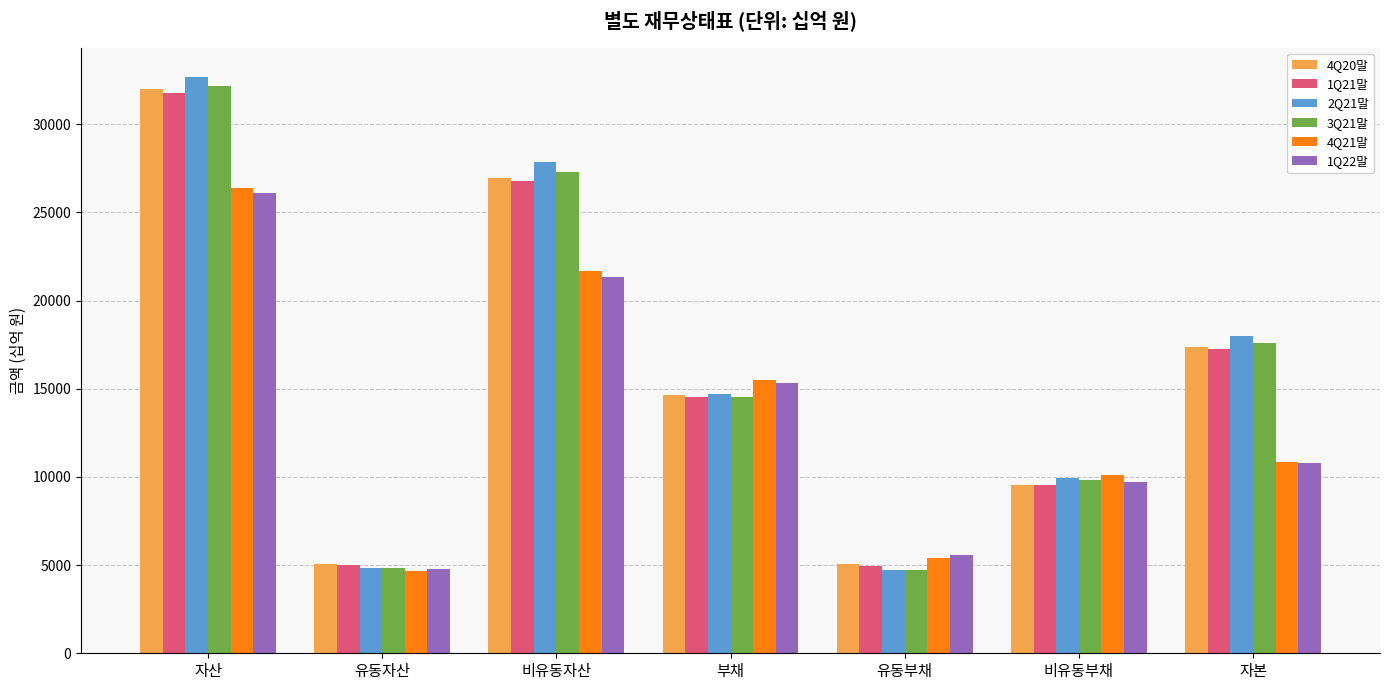

What are all the series names shown in the legend?

4Q20말, 1Q21말, 2Q21말, 3Q21말, 4Q21말, 1Q22말